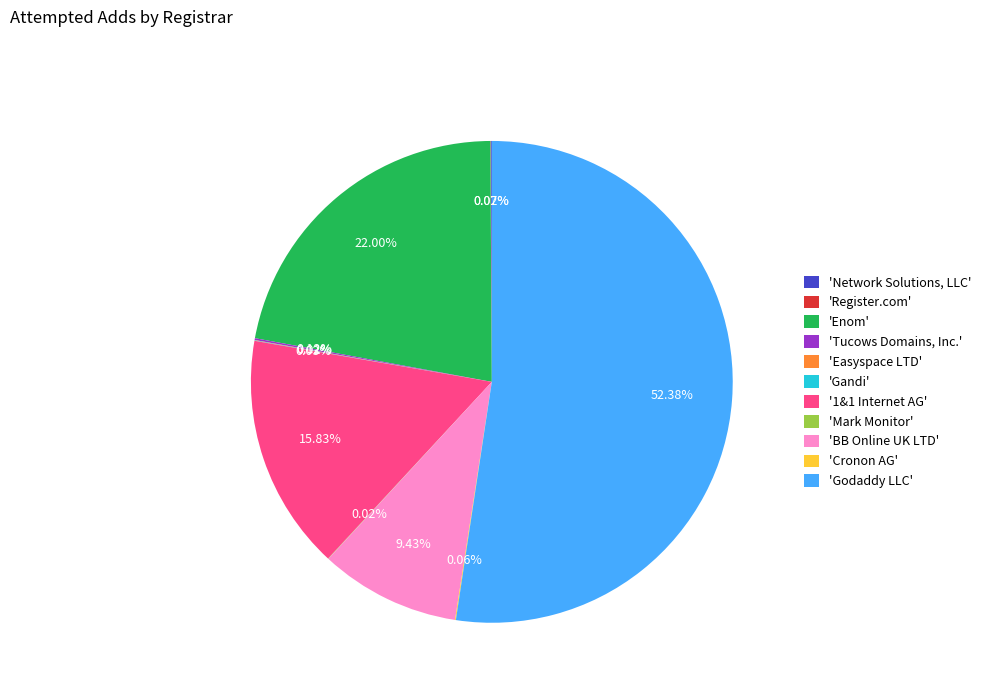

Which slice represents more than half of the pie?

'Godaddy LLC'